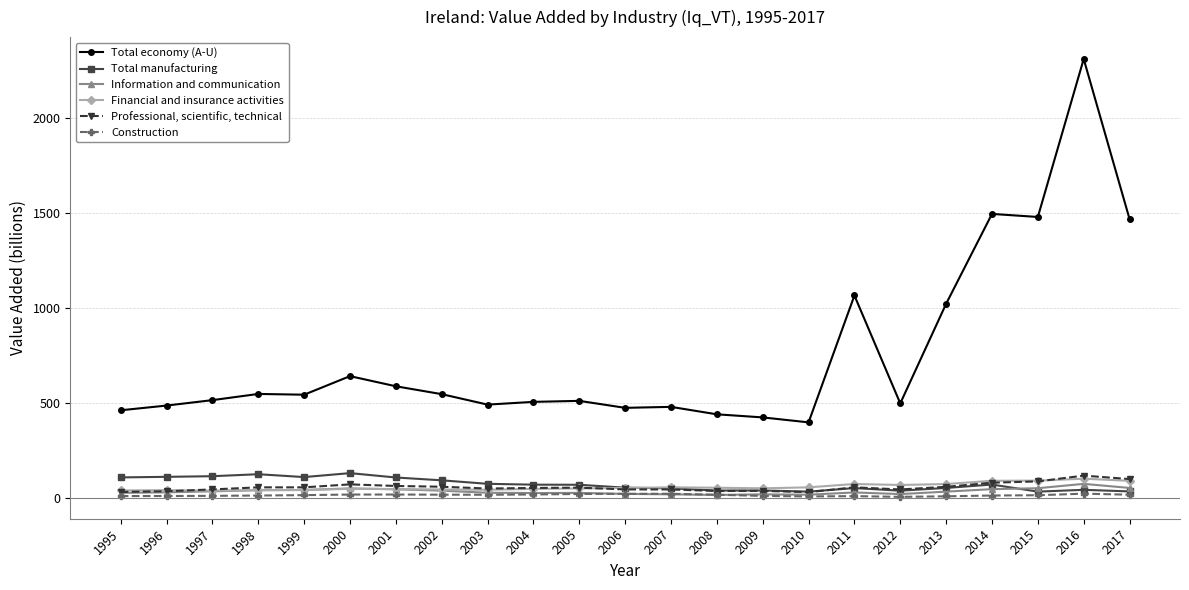

How many lines are shown in the chart?

6